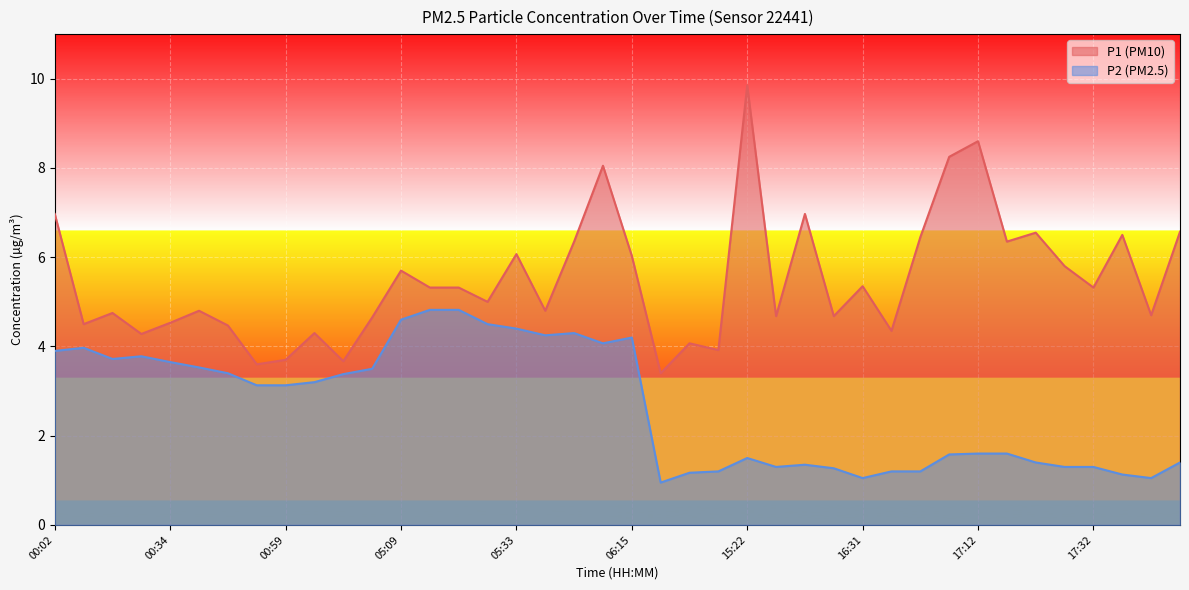

Which series has the largest total across all categories?

P1